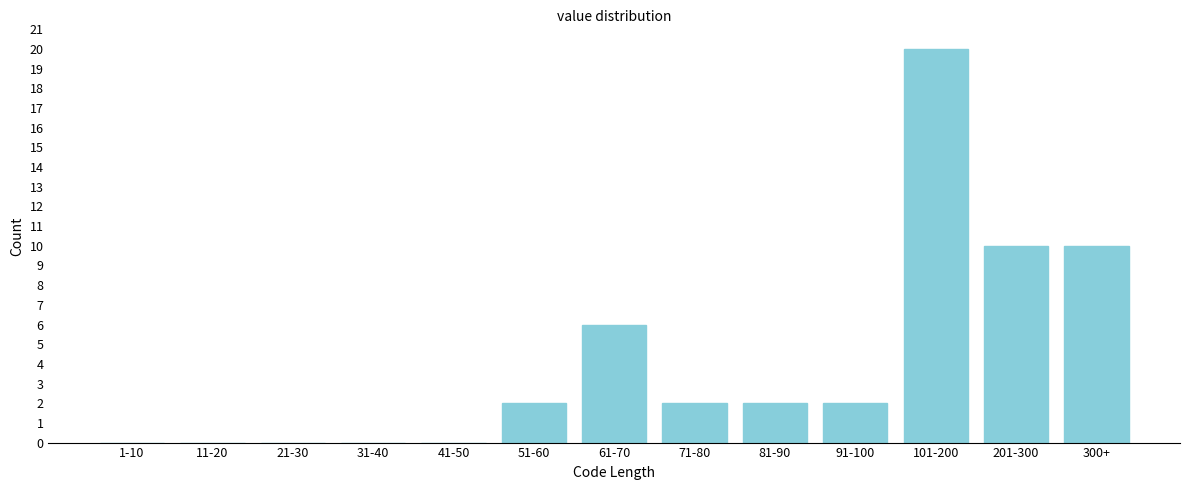

Reading left to right, what are all the values shown in this chart?

1-10=0	11-20=0	21-30=0	31-40=0	41-50=0	51-60=2	61-70=6	71-80=2	81-90=2	91-100=2	101-200=20	201-300=10	300+=10